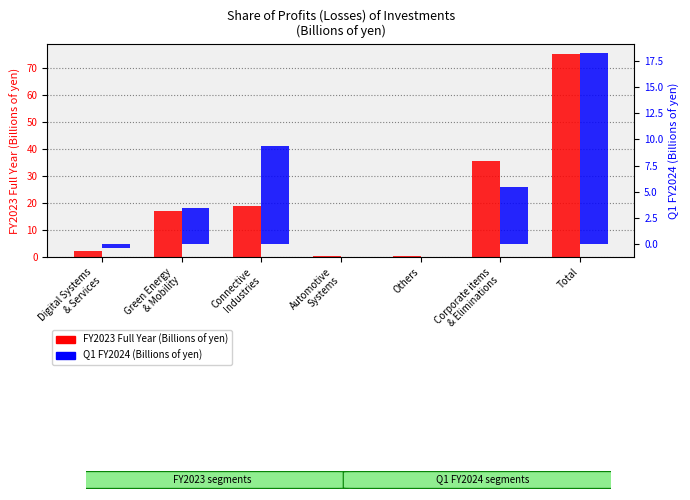

What is the approximate value of Q1 FY2024 at Green Energy
& Mobility?

3.5